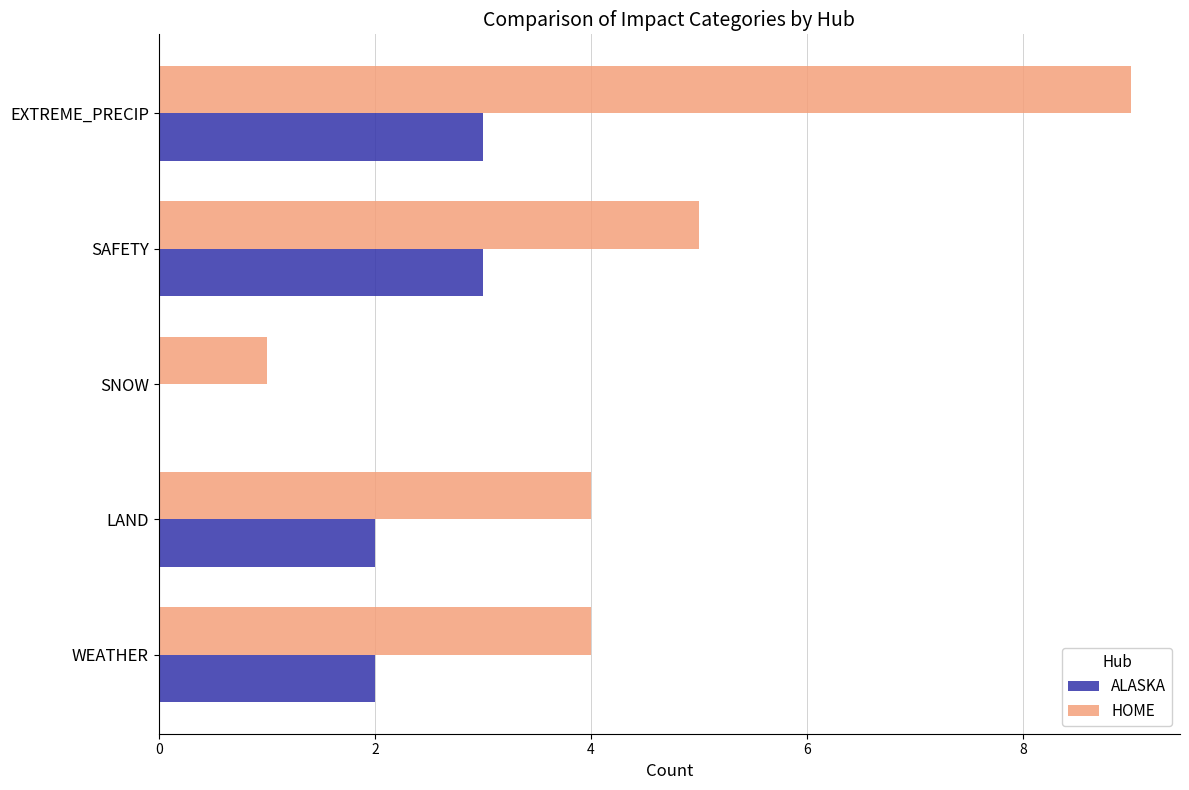

Which series changed the most between WEATHER and SNOW?

HOME